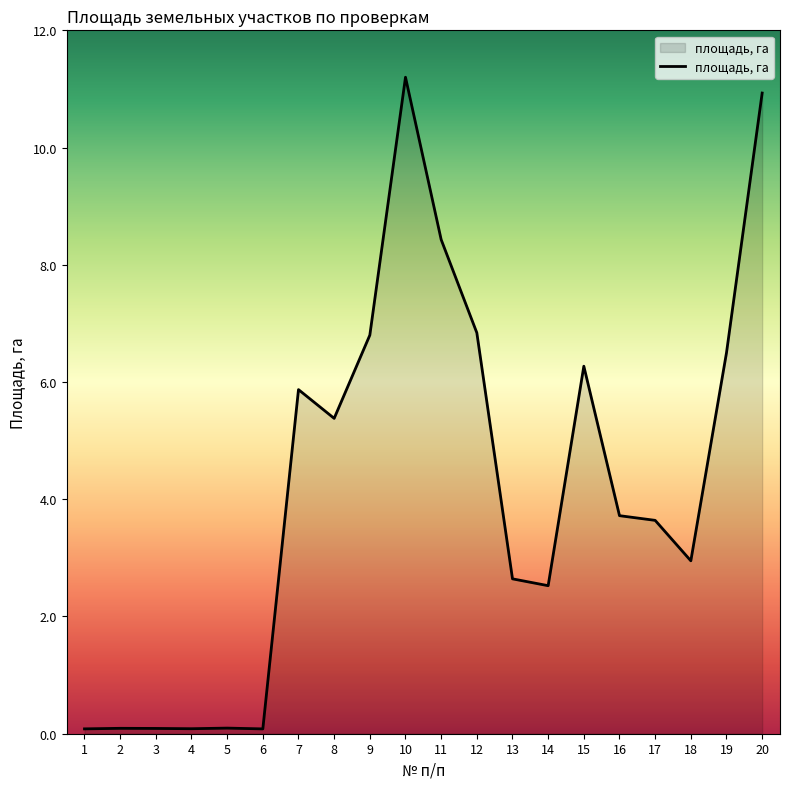

What is the sum of the values at 13 and 10?

13.8